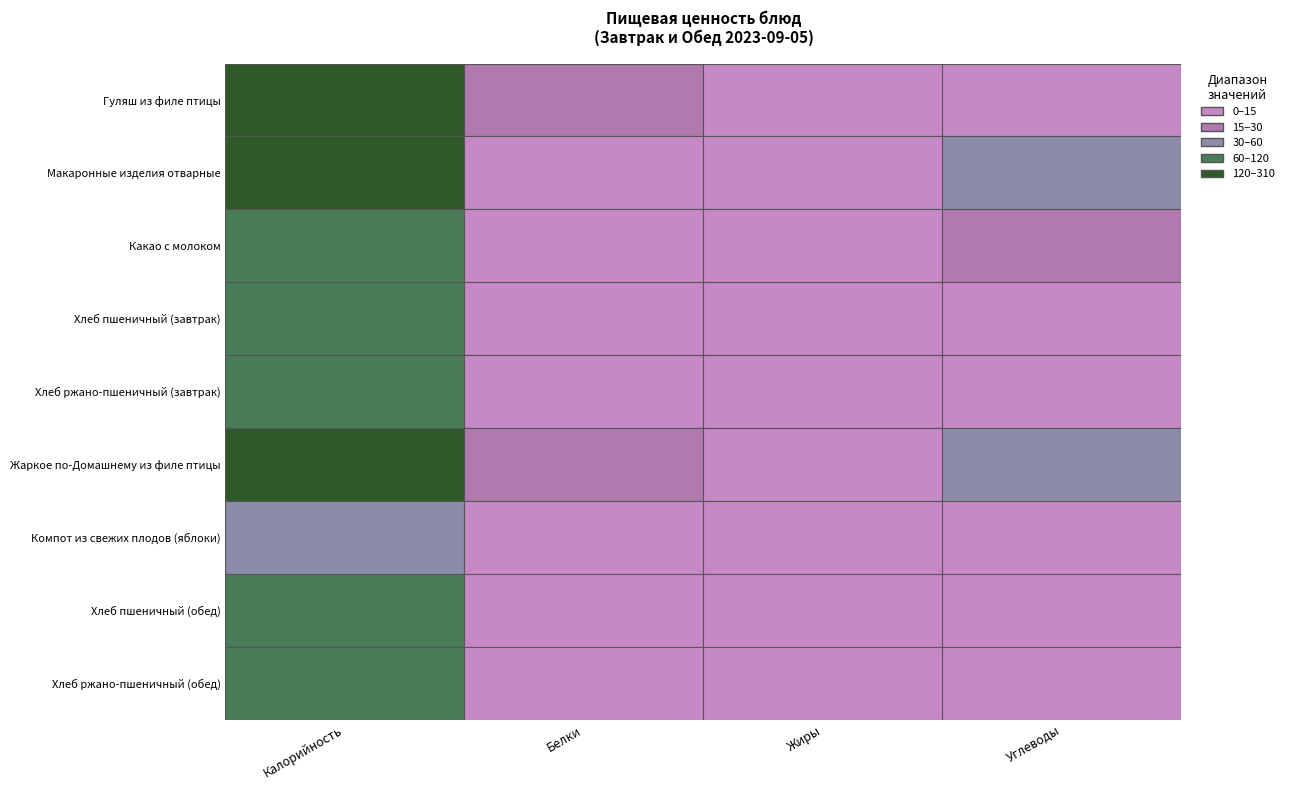

What is the lowest value of the Жаркое по-Домашнему из филе птицы series?

9.9